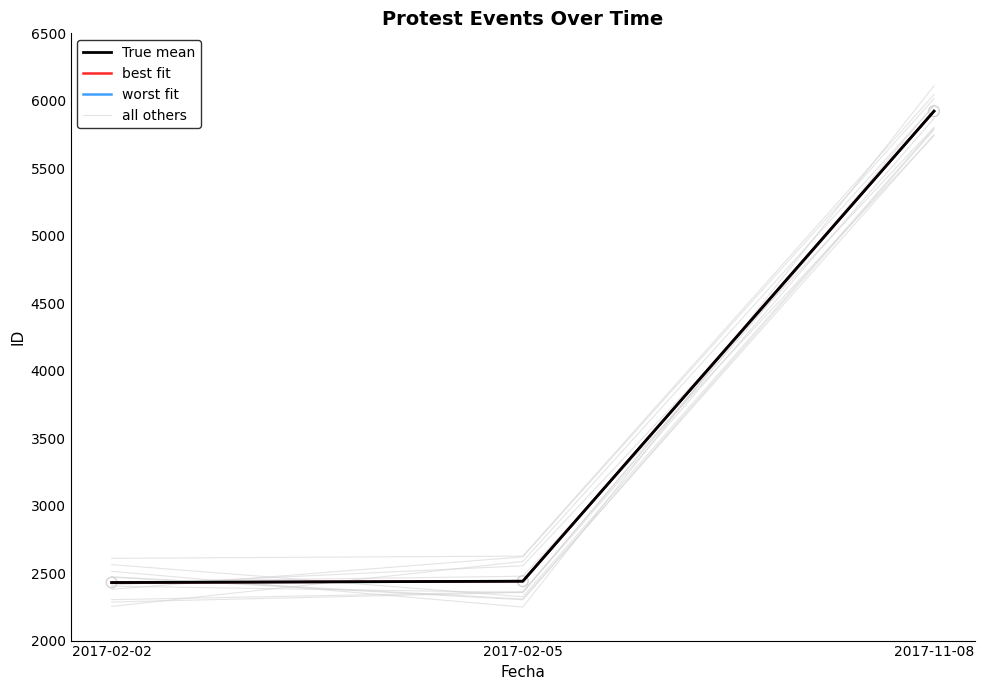

Which series reaches the maximum Y coordinate?

all others